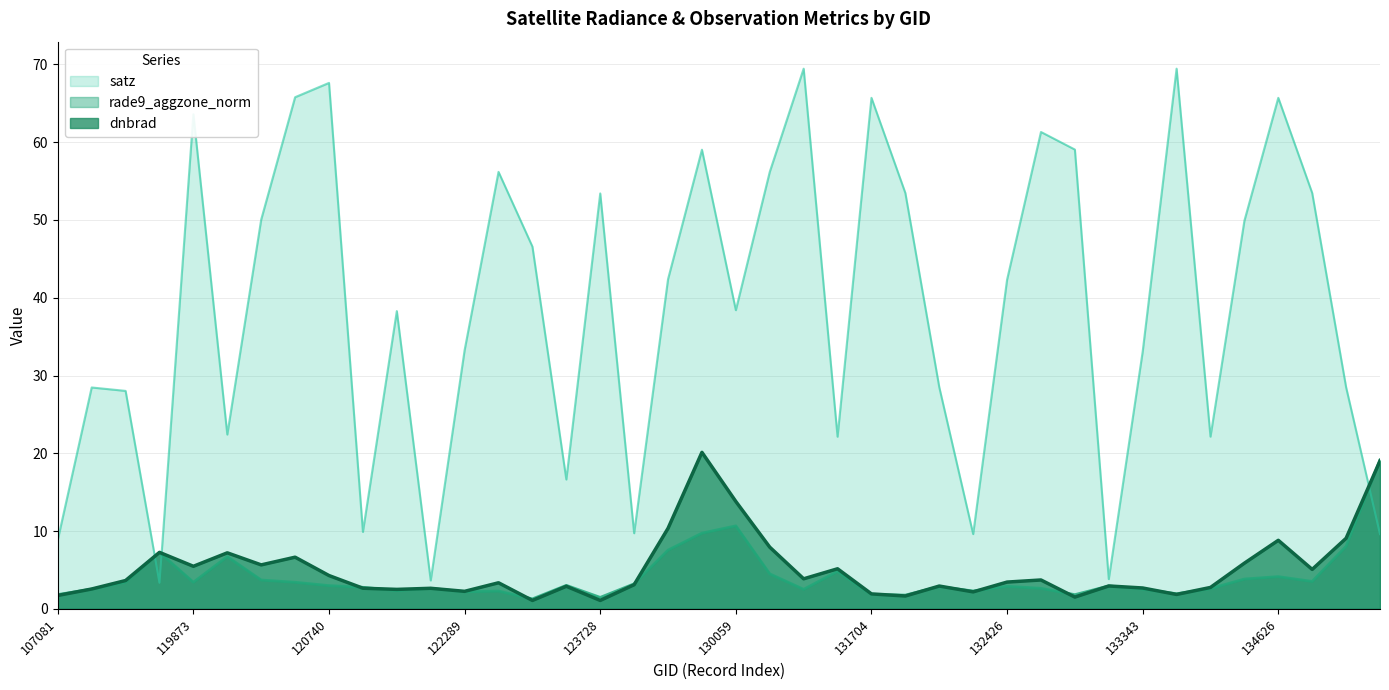

Which series has the widest spread of values?

satz